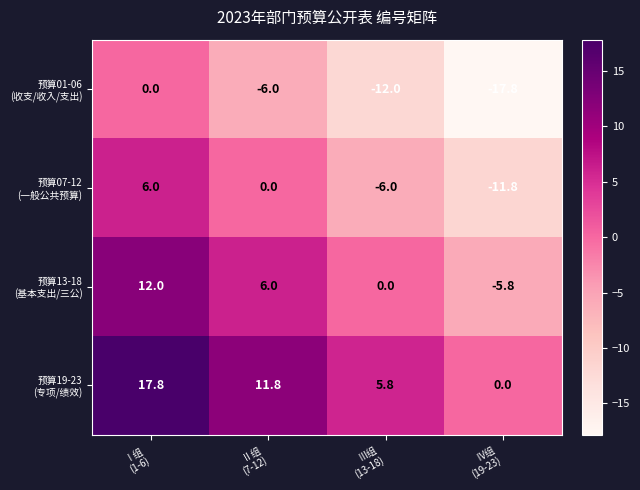

What is the smallest value displayed?

-17.8